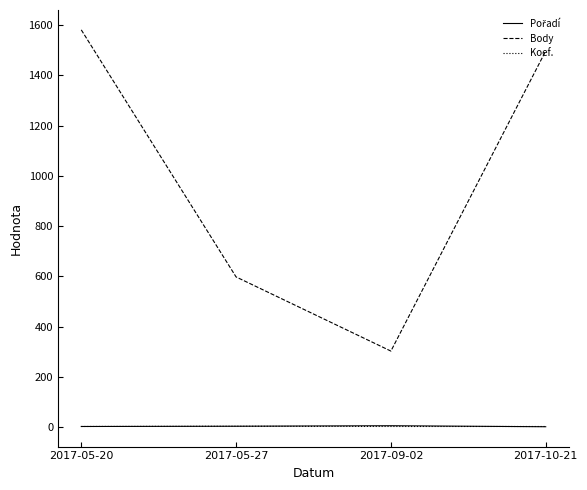

True or false: Koef. and Body intersect in this chart.

False